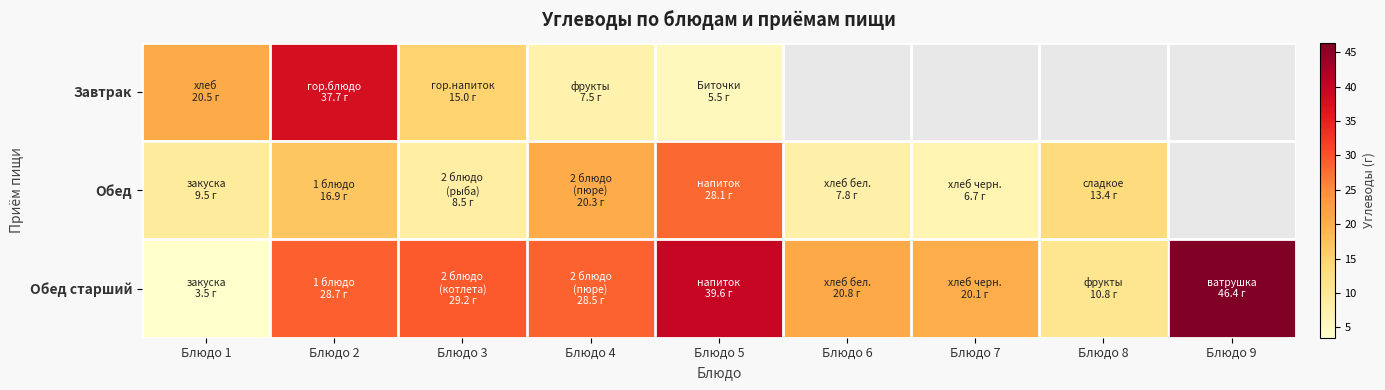

What is the difference between the Обед values at Блюдо 4 and Блюдо 6?

12.5